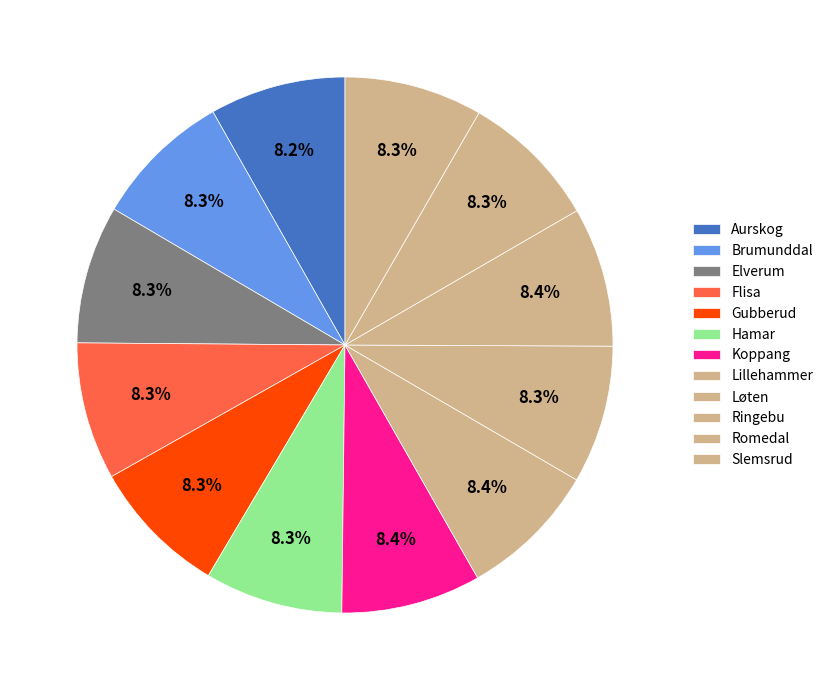

Which slice is the smallest?

Aurskog